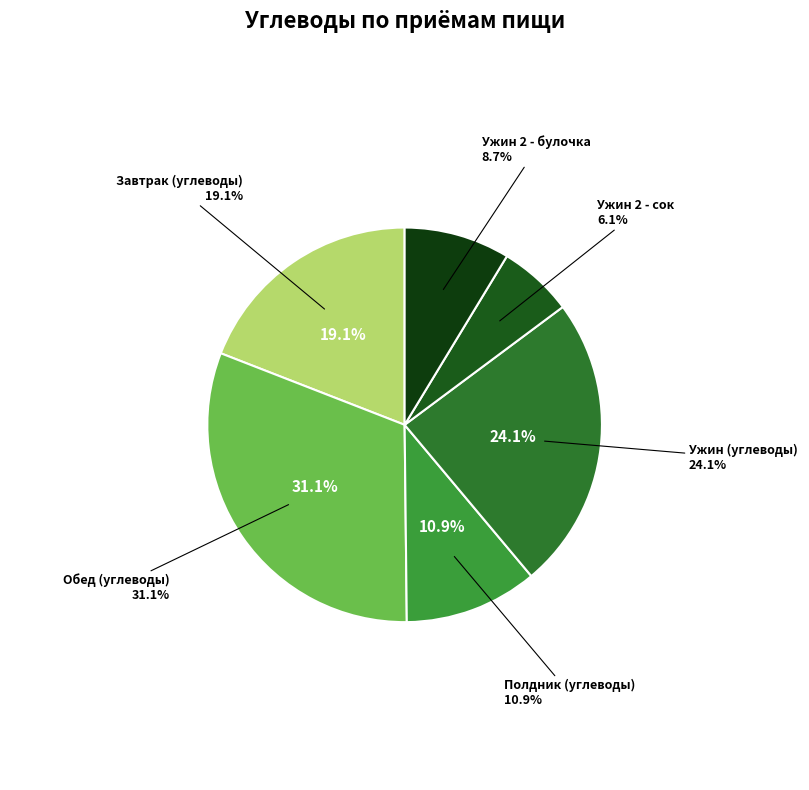

How many slices are in this pie chart?

6